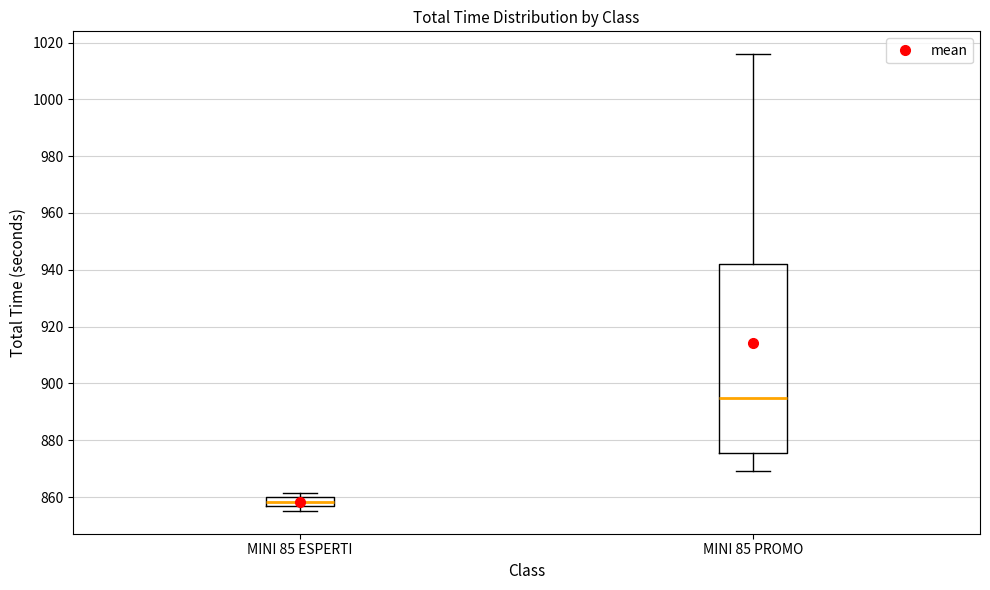

Where is the upper edge of the box for MINI 85 PROMO on the y-axis? The values are not printed on the chart, so give them approximately, as read against the axis.

942